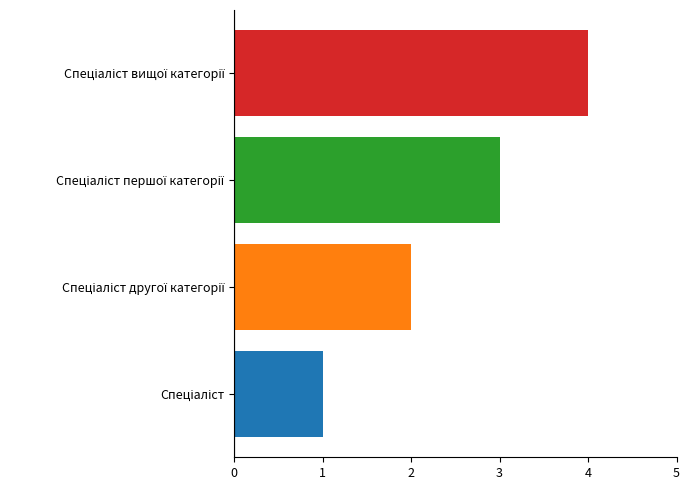

What is the sum of all values?

10